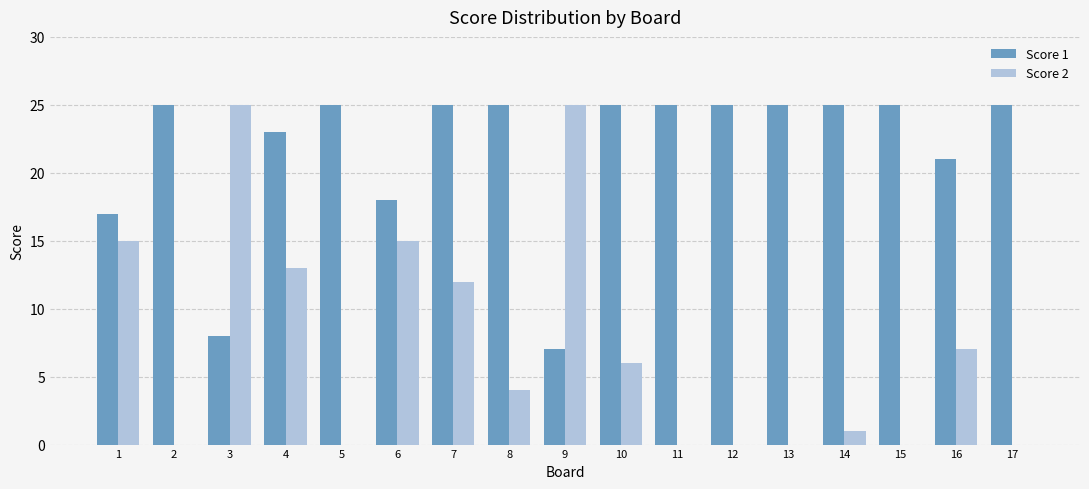

What is the sum of all Score 2 values?

123